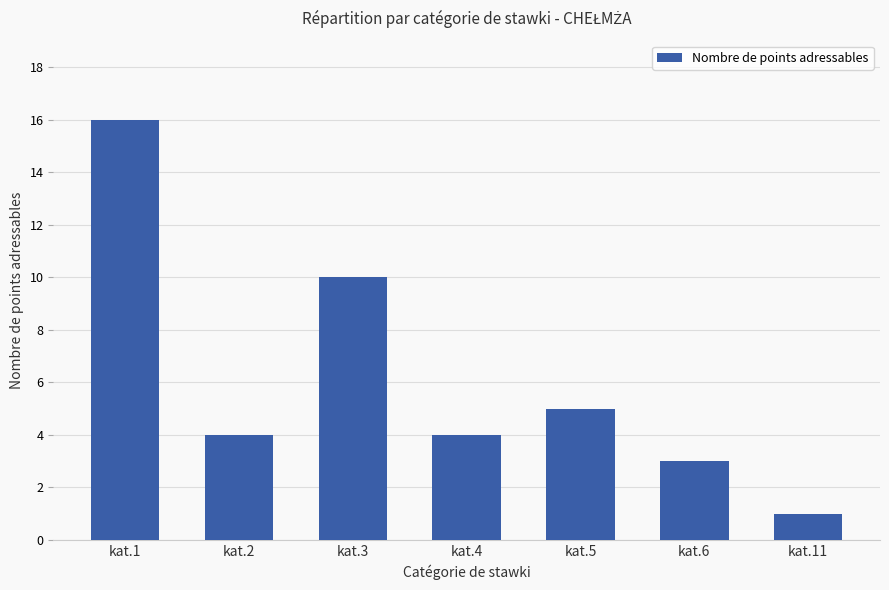

How many bars are there in total?

7